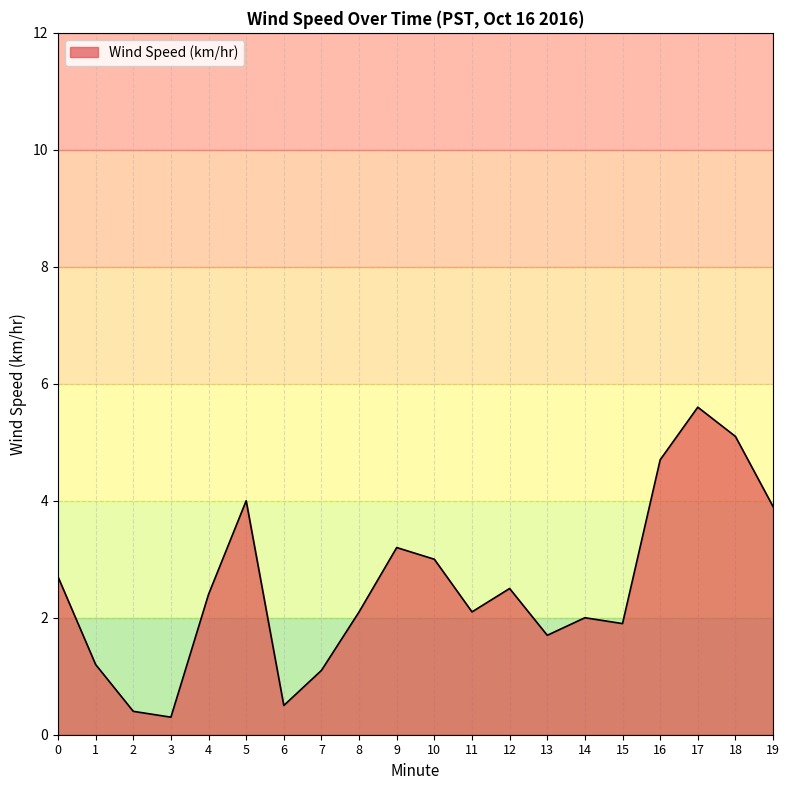

Approximately how many times larger is the value at 1 compared to 10?

0.4